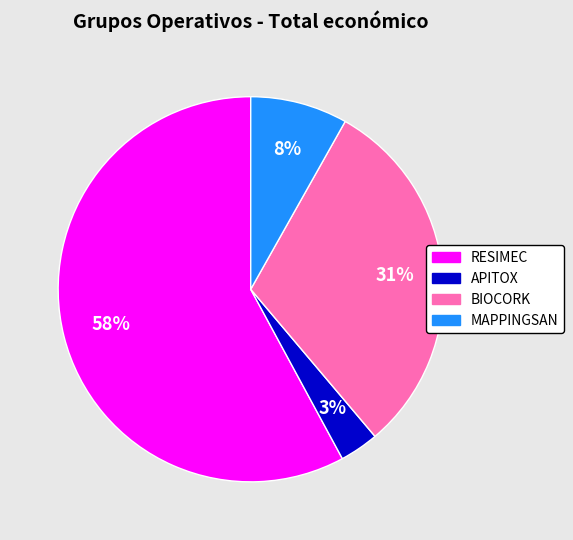

To the nearest percent, what is the combined percentage of BIOCORK and APITOX?

34%